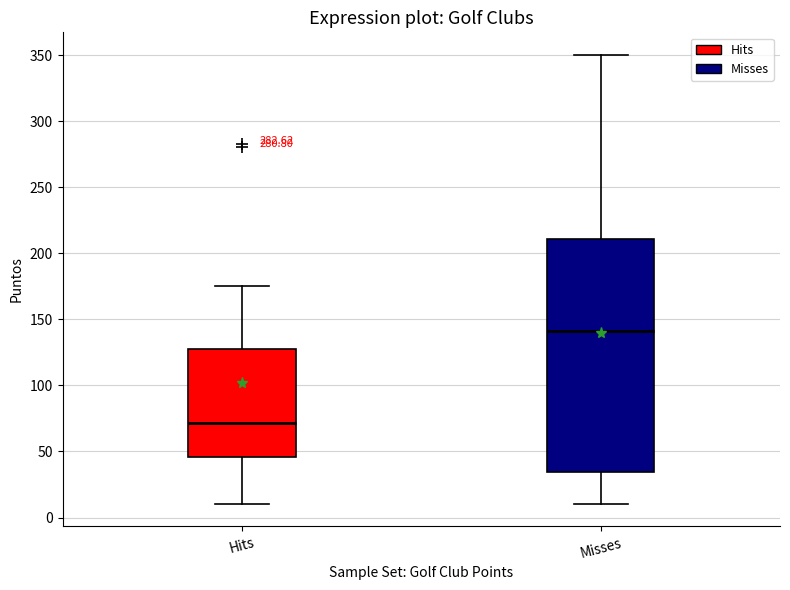

Comparing the boxes themselves (not the whiskers), which one is the tallest?

Misses